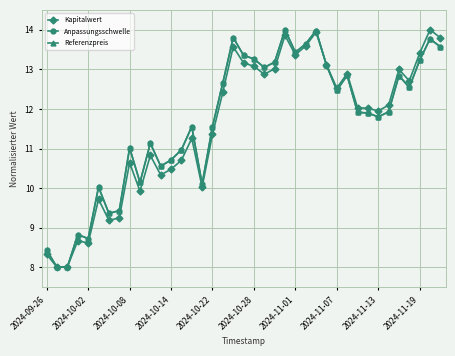

Reading left to right, what are all the values shown in this chart?

Kapitalwert: 8.3	8.0	8.0	8.7	8.6	9.7	9.2	9.2	10.6	9.9	10.8	10.3	10.5	10.7	11.3	10.0	11.4	12.4	13.6	13.2	13.1	12.9	13.0	13.9	13.4	13.6	13.9	13.1	12.5	12.9	12.0	12.0	12.0	12.1	13.0	12.7	13.4	14.0	13.8
Anpassungsschwelle: 8.4	8.0	8.0	8.8	8.7	10.0	9.4	9.4	11.0	10.1	11.1	10.6	10.7	11.0	11.6	10.1	11.6	12.7	13.8	13.4	13.3	13.0	13.2	14.0	13.4	13.6	14.0	13.1	12.5	12.8	11.9	11.9	11.8	11.9	12.8	12.5	13.2	13.8	13.6
Referenzpreis: 8.4	8.0	8.0	8.8	8.7	10.0	9.4	9.4	11.0	10.1	11.1	10.6	10.7	11.0	11.6	10.1	11.6	12.7	13.8	13.4	13.3	13.0	13.2	14.0	13.4	13.6	14.0	13.1	12.5	12.8	11.9	11.9	11.8	11.9	12.8	12.5	13.2	13.8	13.6